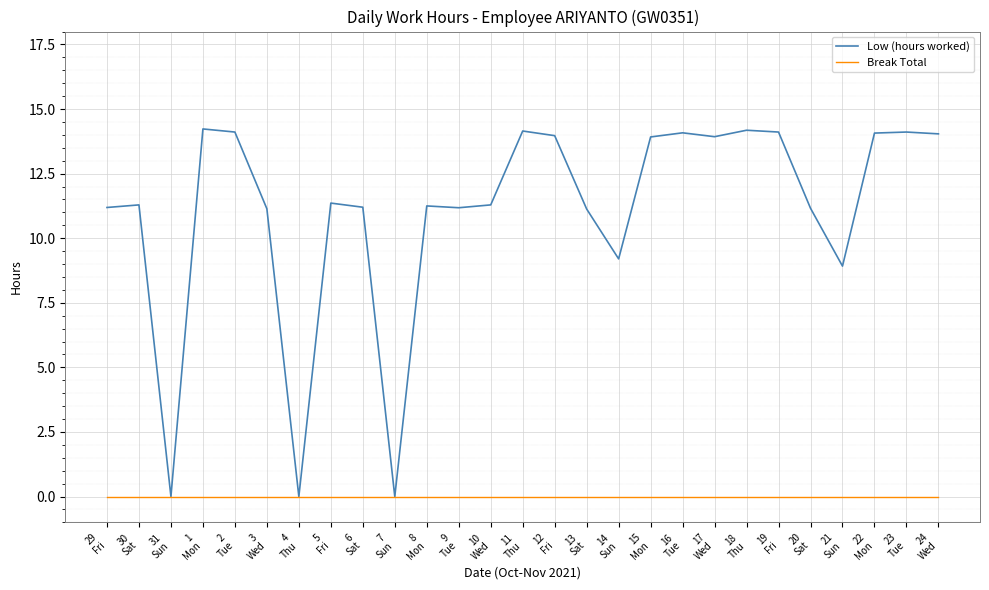

How many values in the Low (hours worked) series are below 11?

5